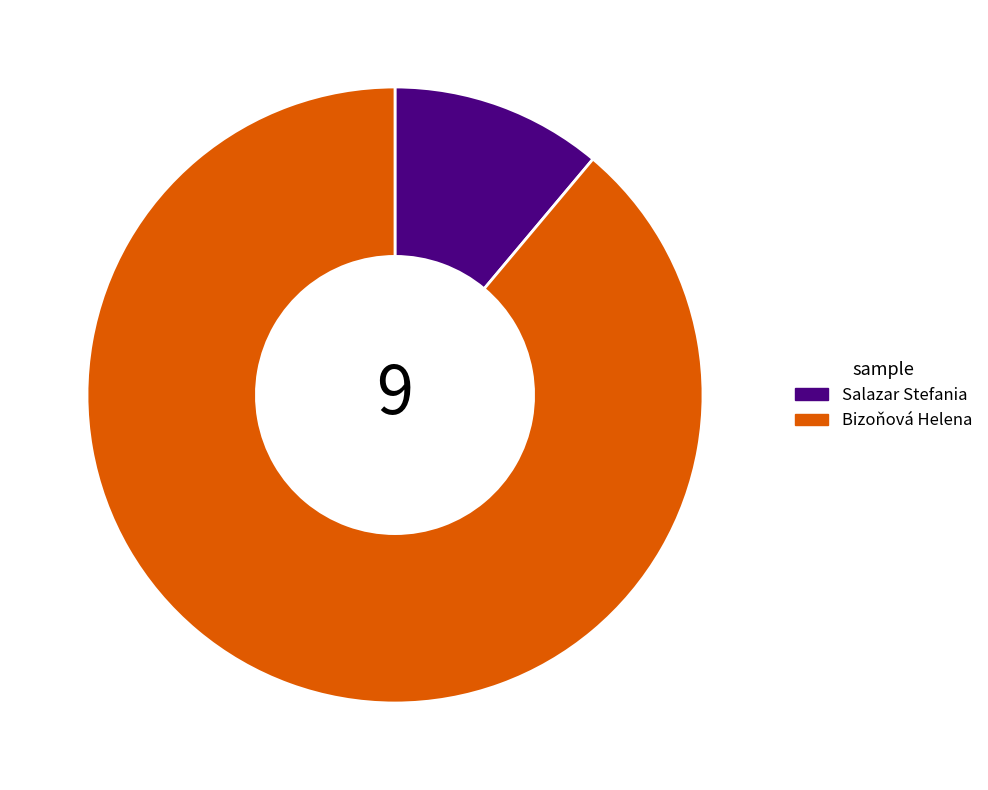

Which has a higher value, Salazar Stefania or Bizoňová Helena?

Bizoňová Helena